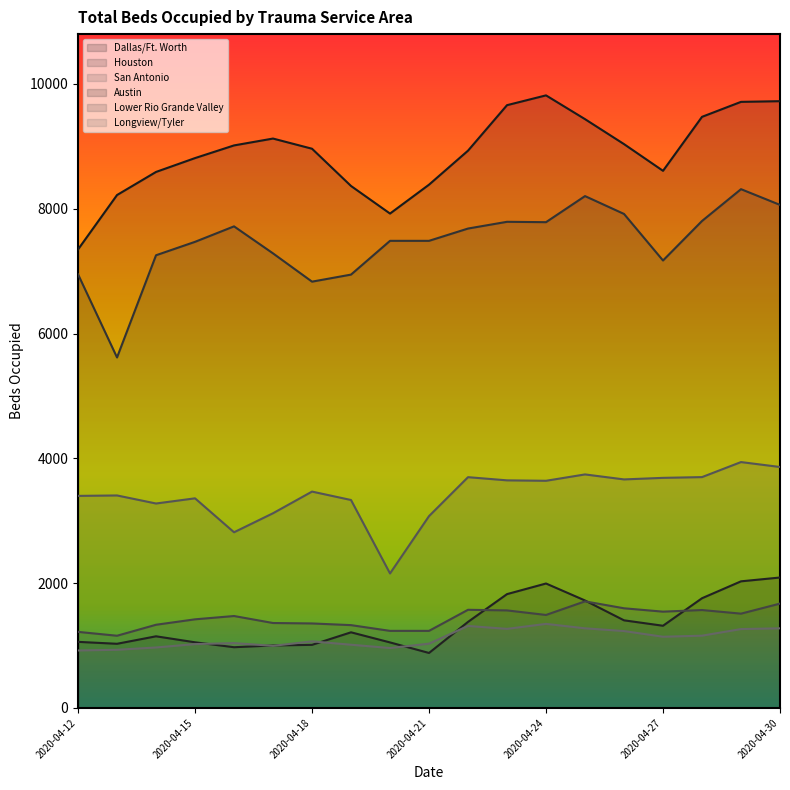

What is the value of the San Antonio point at the 3rd from the left?

3276